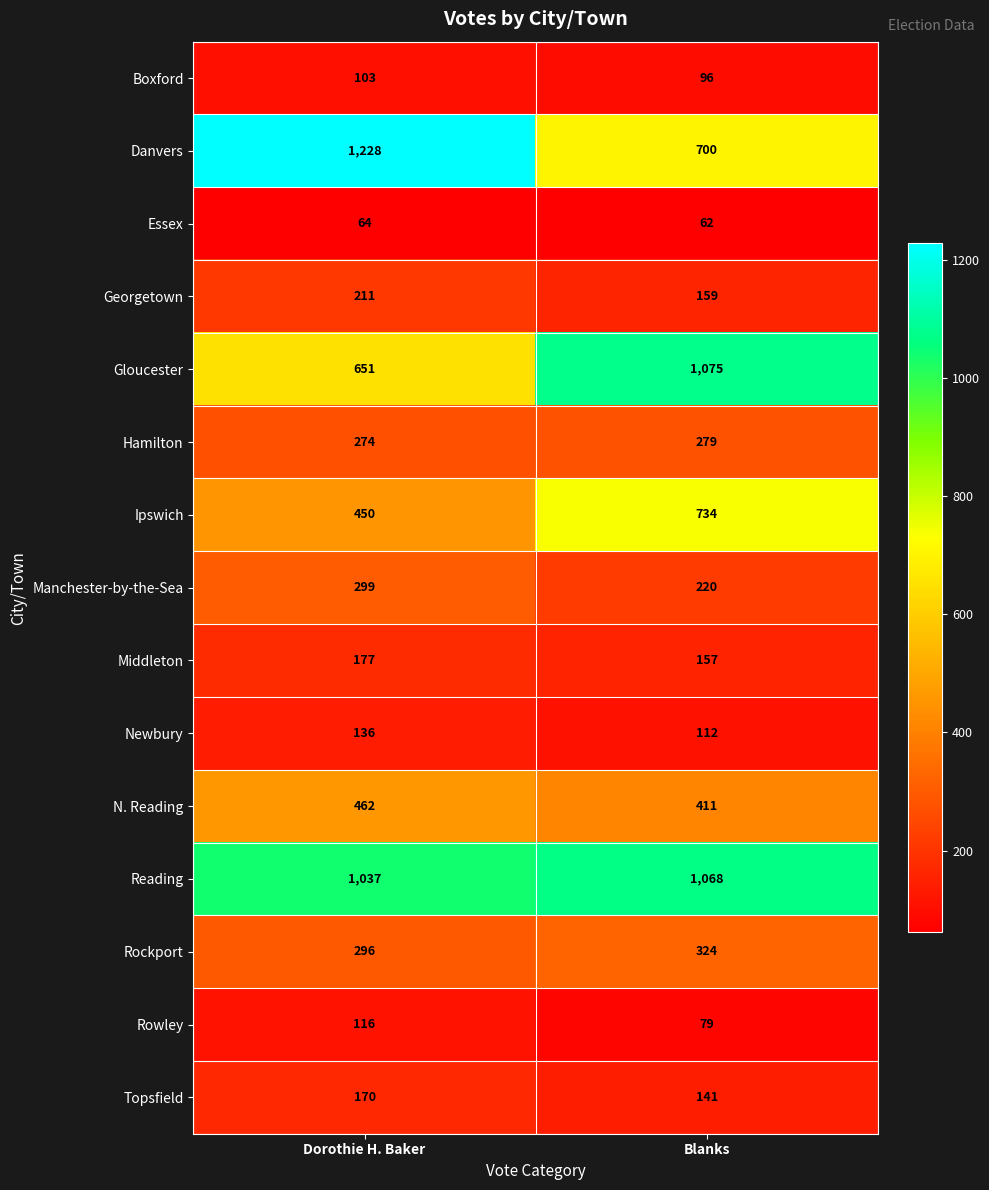

At which category is the sum across all series the highest?

Dorothie H. Baker